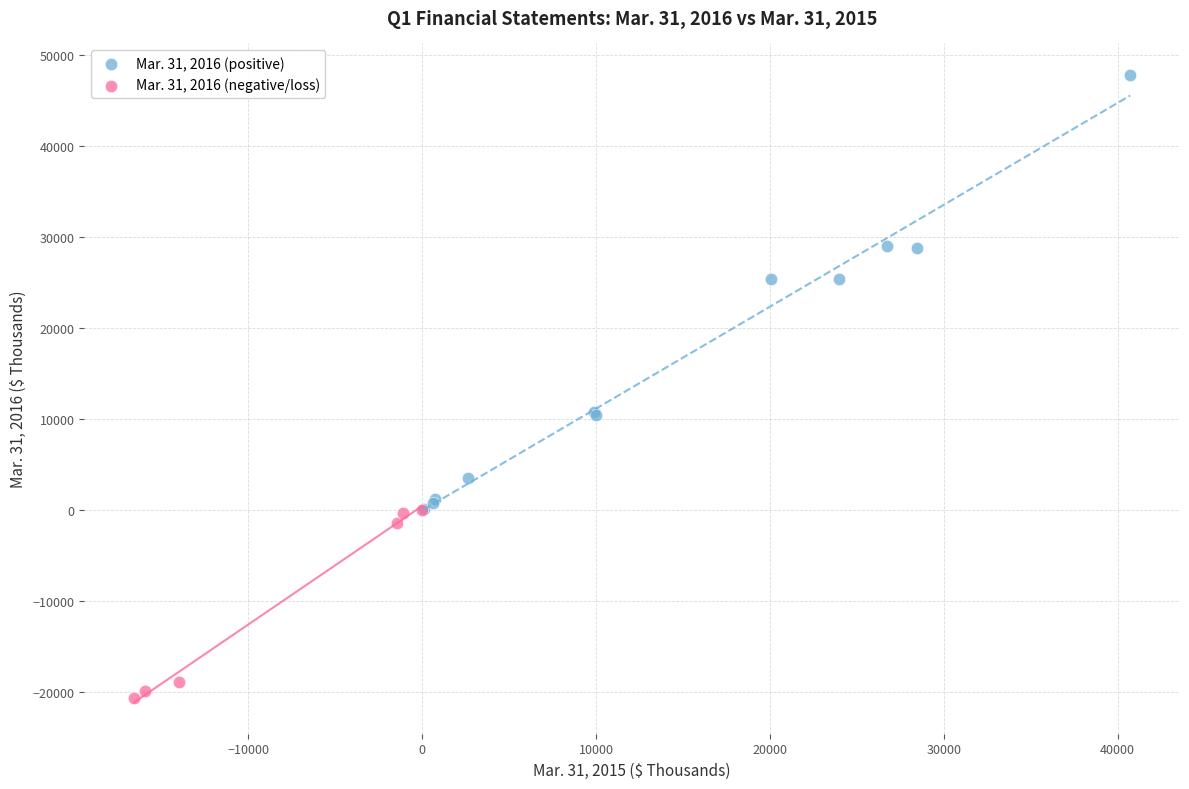

Which series reaches the maximum Y coordinate?

Mar. 31, 2016 (positive)